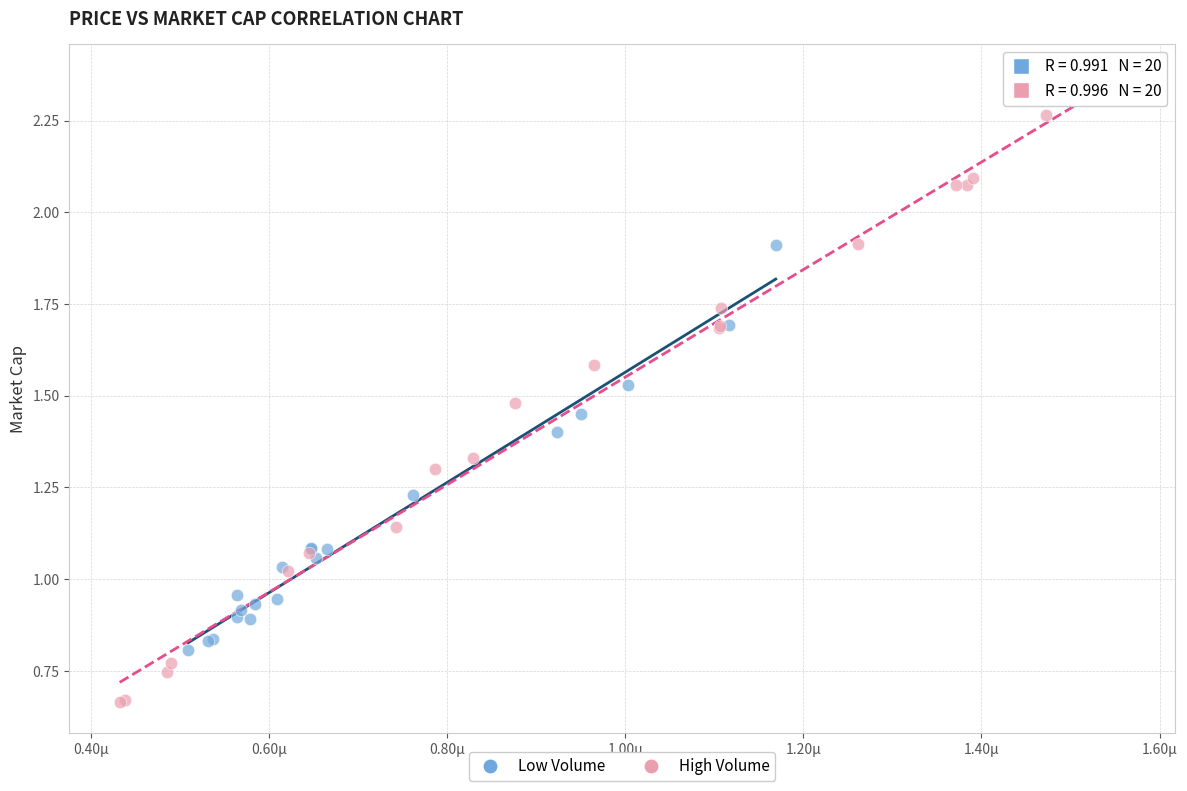

Which series has the widest spread of Y values?

High Volume